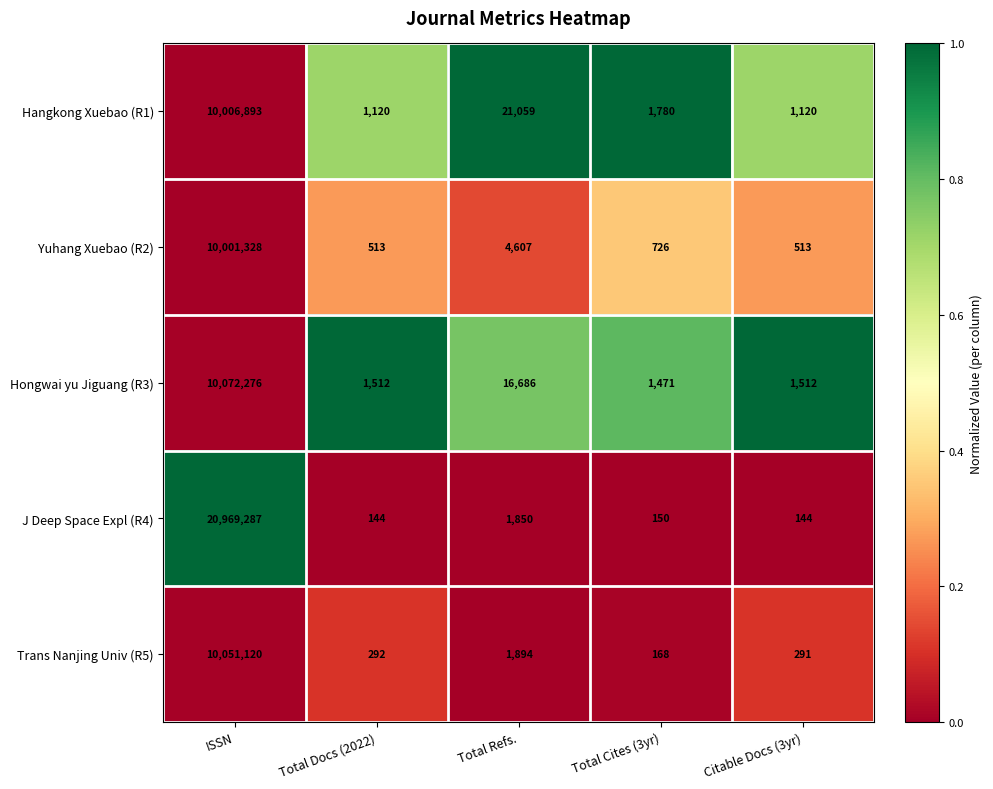

How many series are shown in this chart?

5